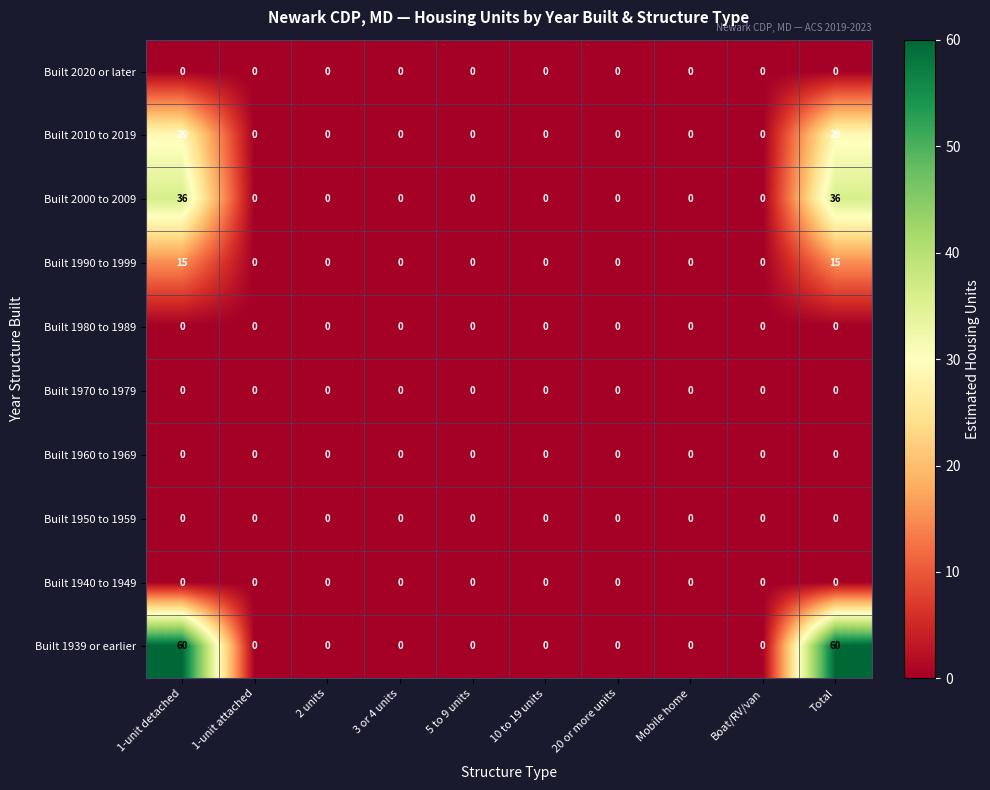

How many data points does each series have?

10